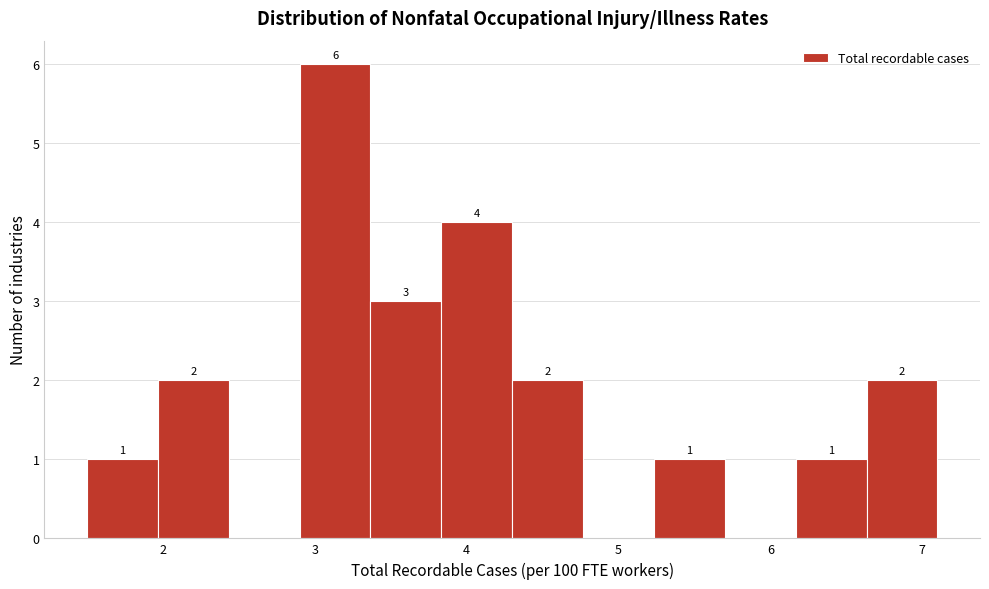

Which range on the x-axis has the tallest bar?

2.9 to 3.4